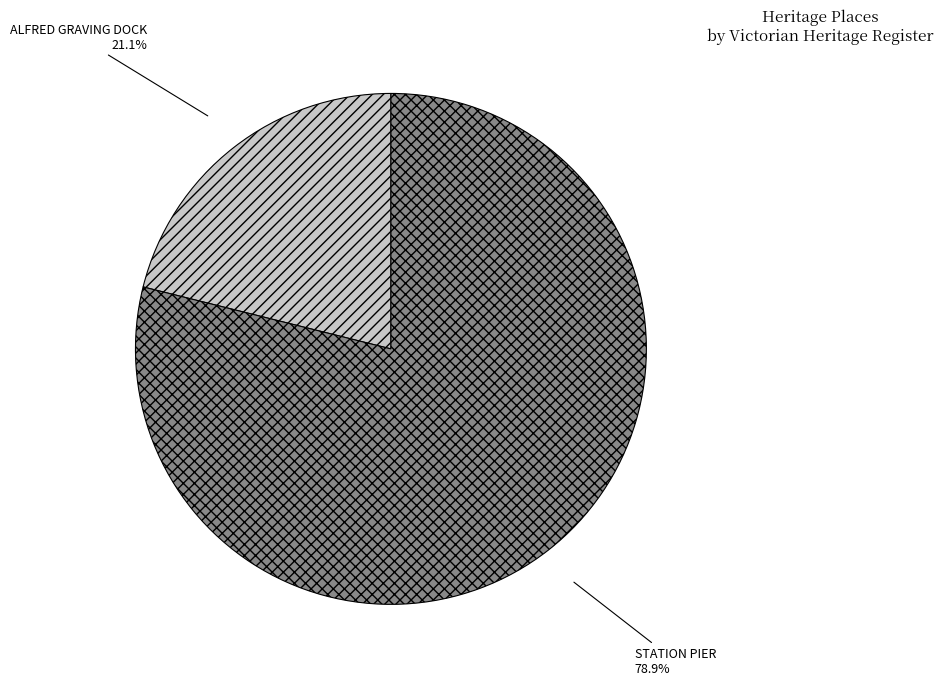

Which has a higher value, STATION PIER or ALFRED GRAVING DOCK?

STATION PIER